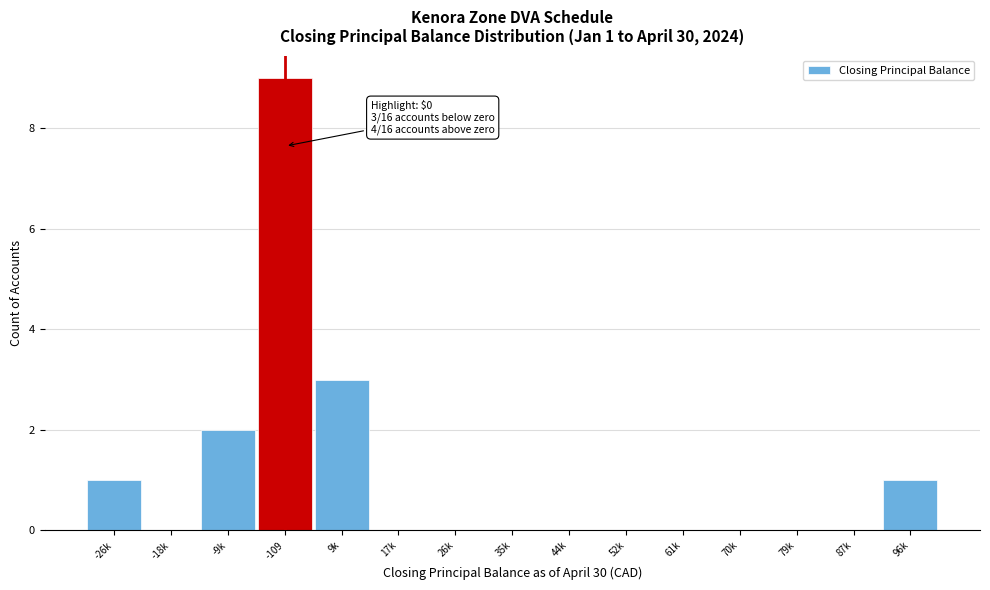

Reading right to left, what are all the values shown in this chart?

96k=1	87k=0	79k=0	70k=0	61k=0	52k=0	44k=0	35k=0	26k=0	17k=0	9k=3	-109=9	-9k=2	-18k=0	-26k=1